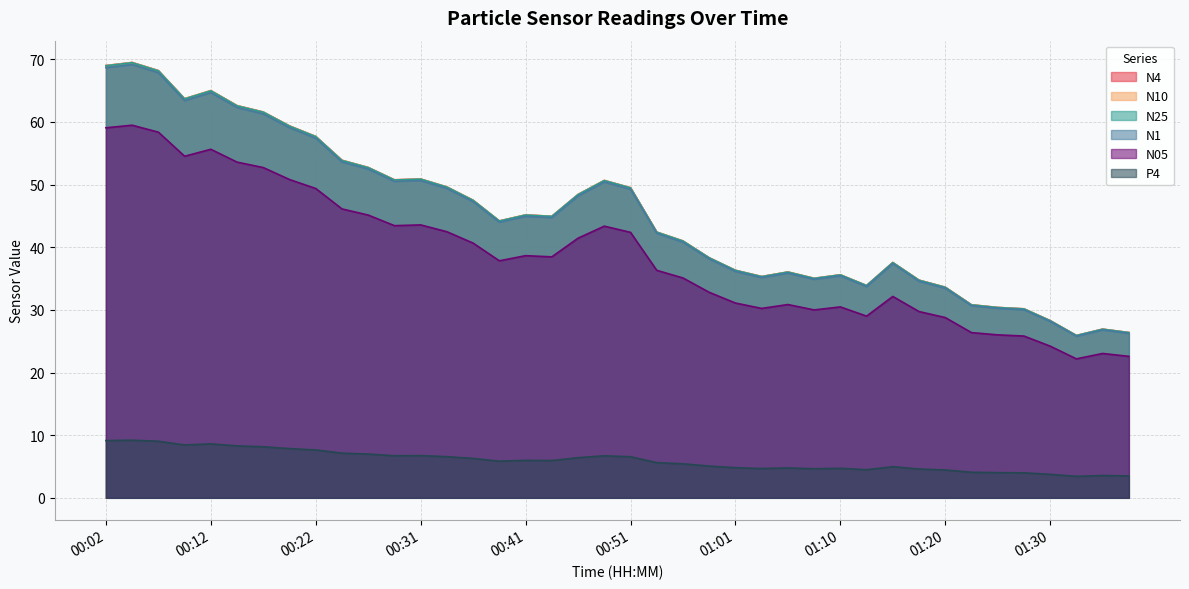

Which series changed the most between 00:04 and 00:36?

N4